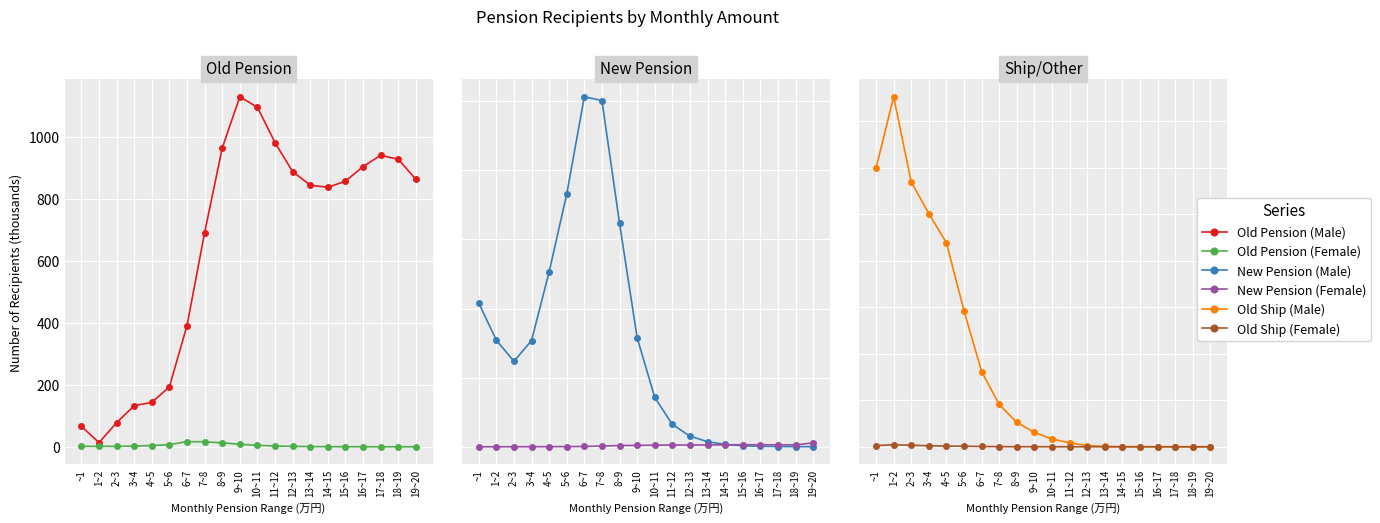

How many lines are shown in the chart?

6